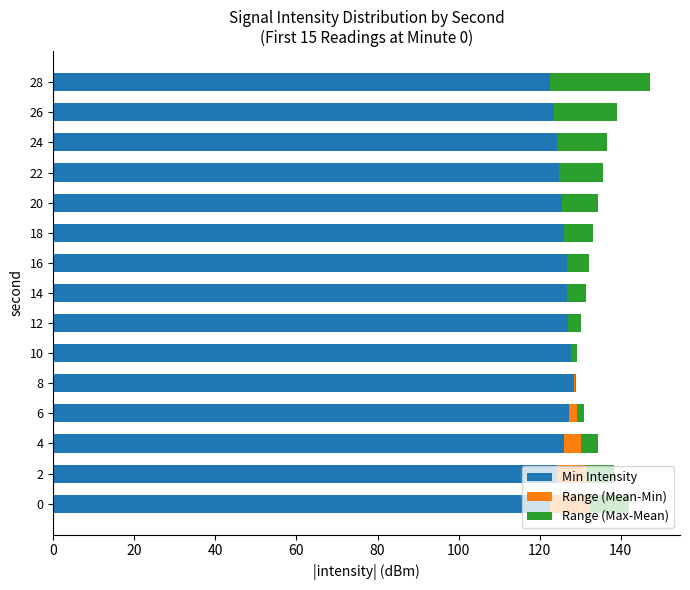

What is the highest value of the Min Intensity series?

128.4